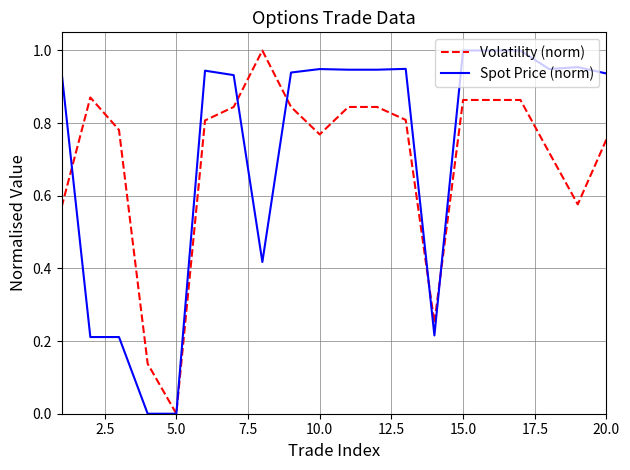

How many lines are shown in the chart?

2